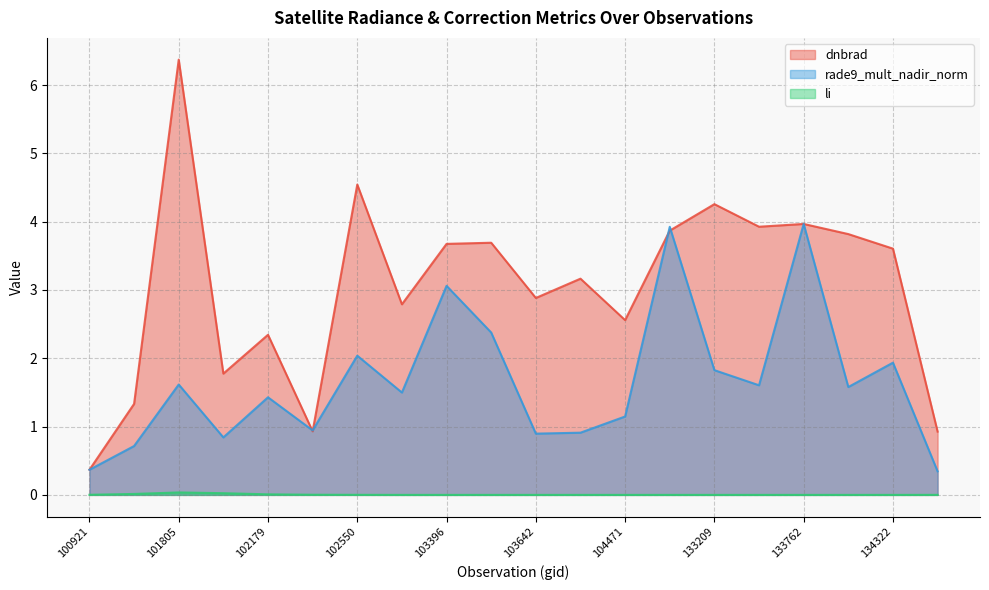

True or false: li and dnbrad intersect in this chart.

False